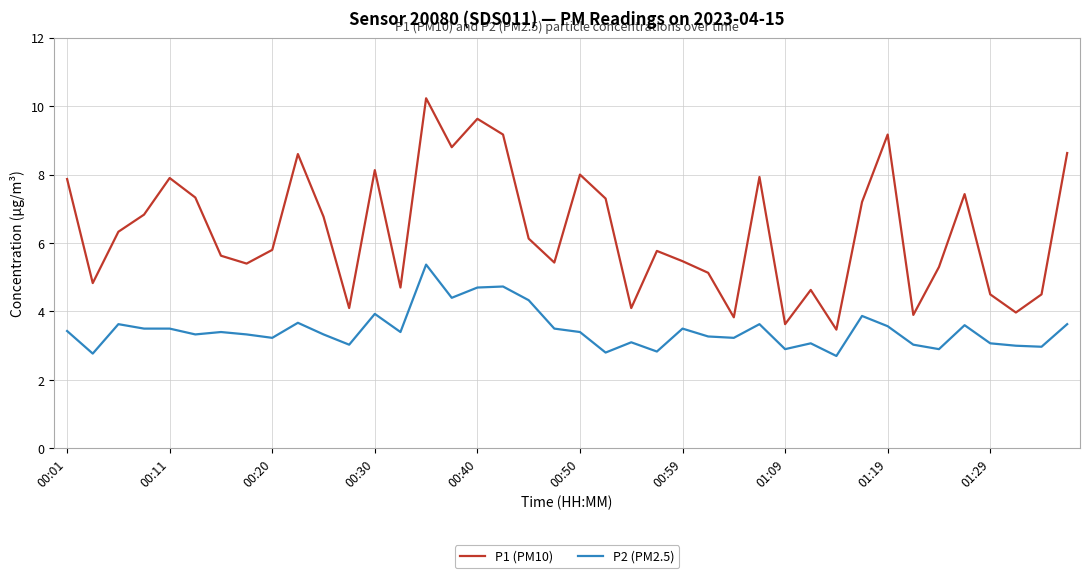

Which series has the largest range (max minus min)?

P1 (PM10)